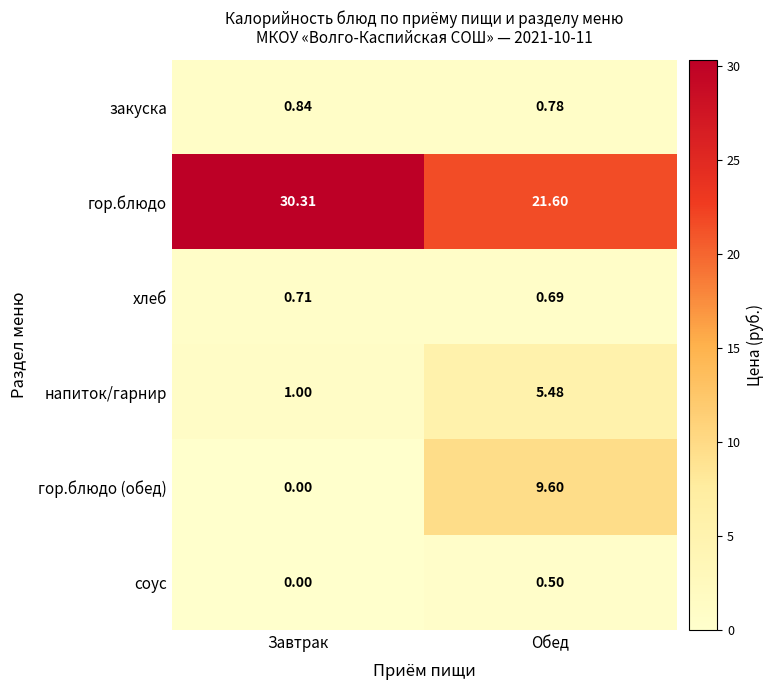

Which series has the largest total across all categories?

гор.блюдо